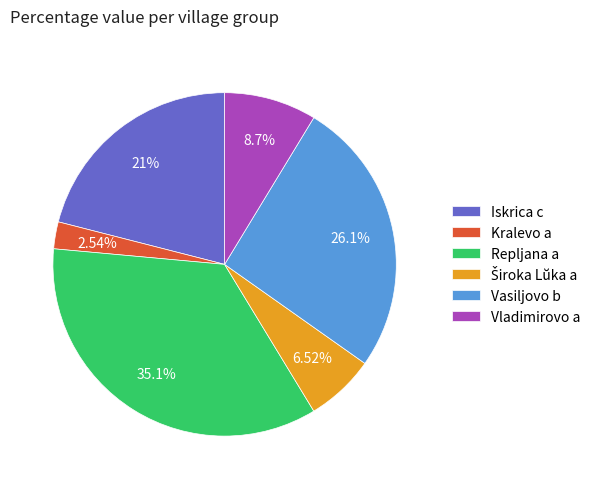

Does Vladimirovo a account for over 50% of the chart?

No